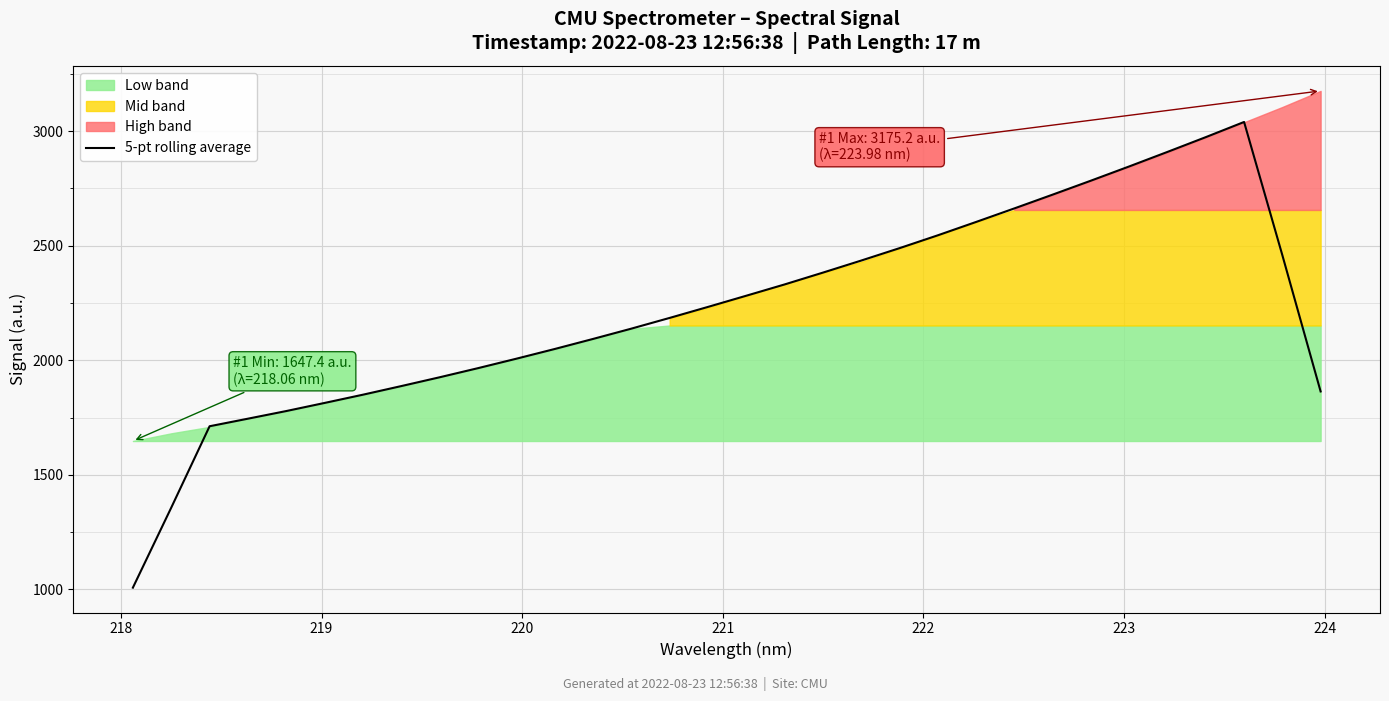

What is the lowest value of the 5-pt rolling average series?

1007.5